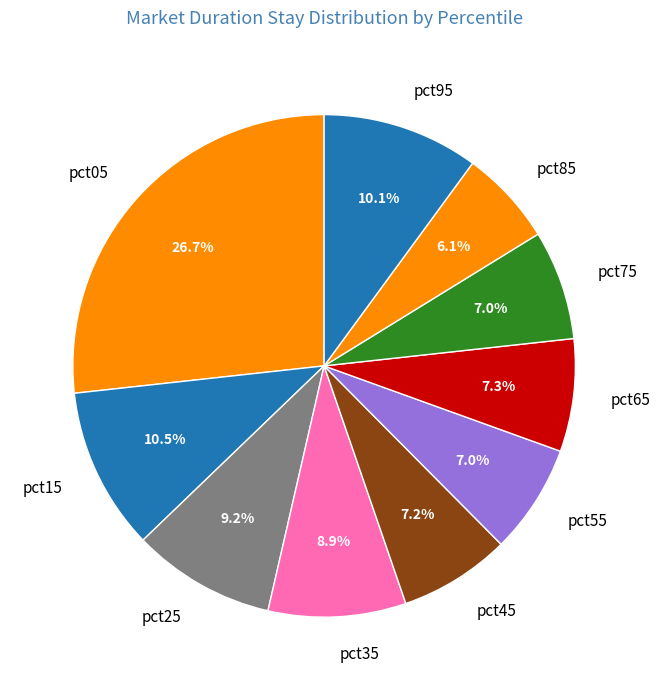

Is the sum of pct85 and pct75 greater than half?

No